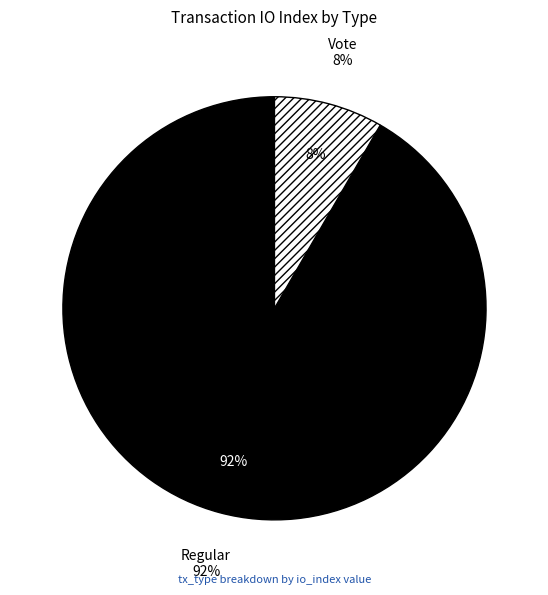

Combined, do Vote and Regular account for over 50%?

Yes